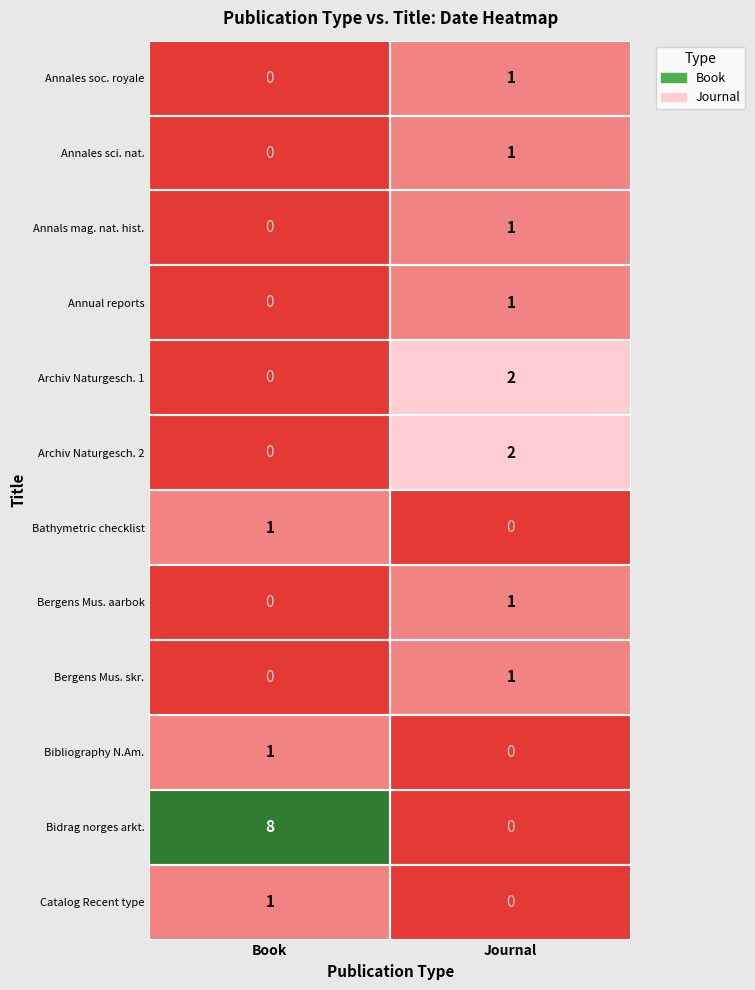

Which series has the largest total across all categories?

Bidrag norges arkt.